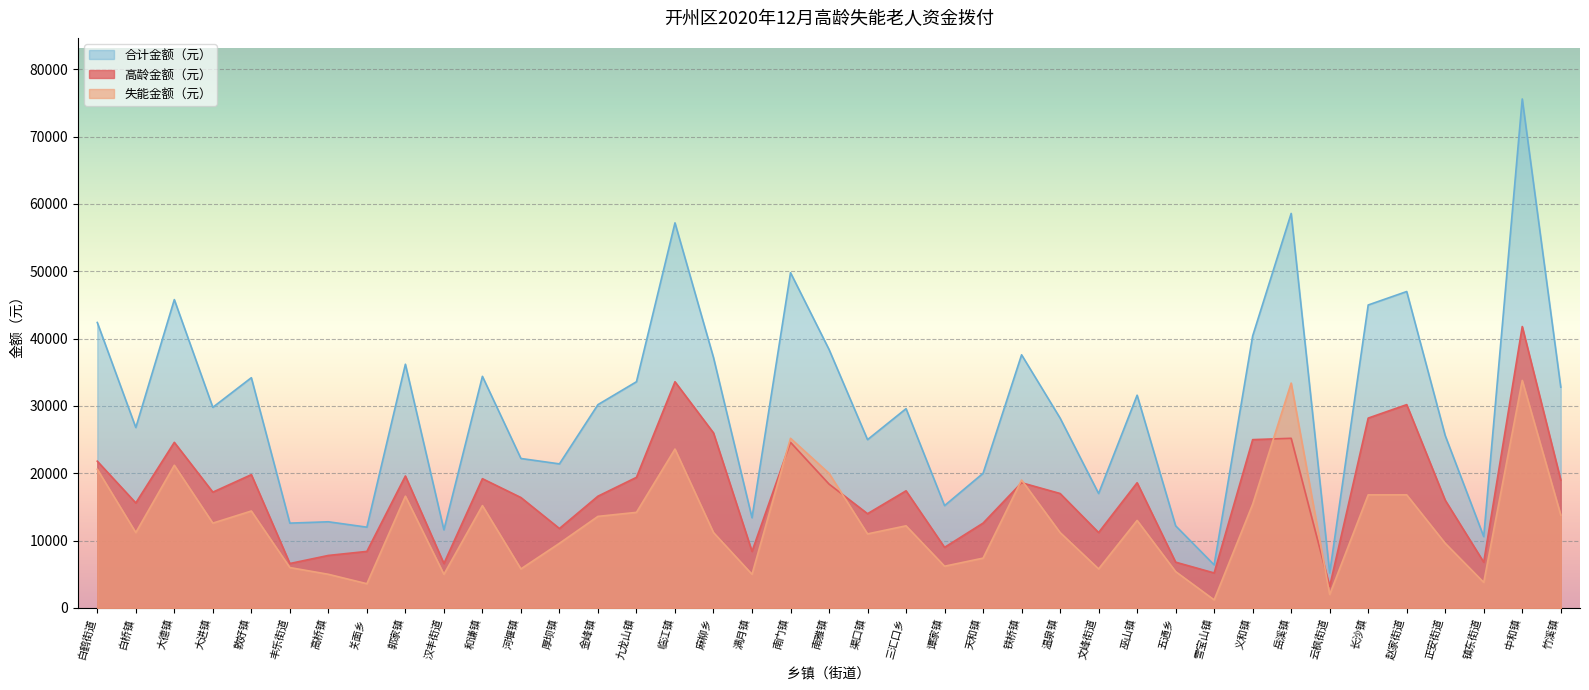

What is the average value of the 失能金额（元） series?

12754